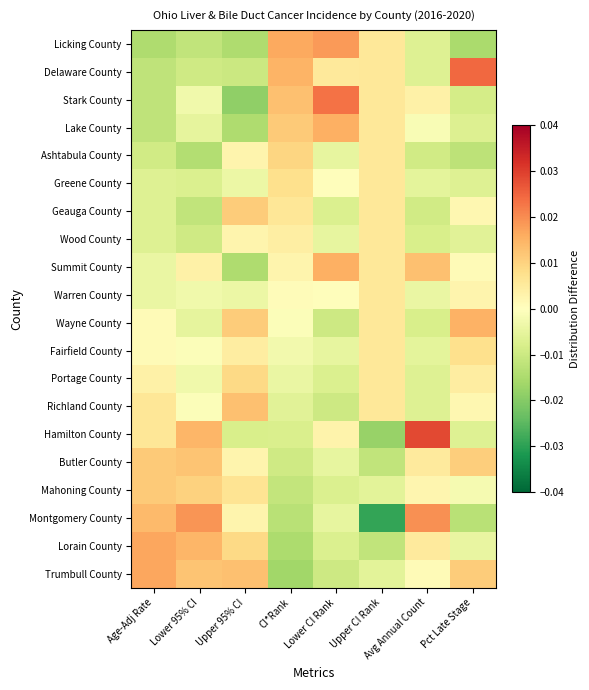

At Upper CI Rank, list the series in order from largest to smallest.

Licking County, Delaware County, Stark County, Lake County, Ashtabula County, Greene County, Geauga County, Wood County, Summit County, Warren County, Wayne County, Fairfield County, Portage County, Richland County, Mahoning County, Trumbull County, Butler County, Lorain County, Hamilton County, Montgomery County